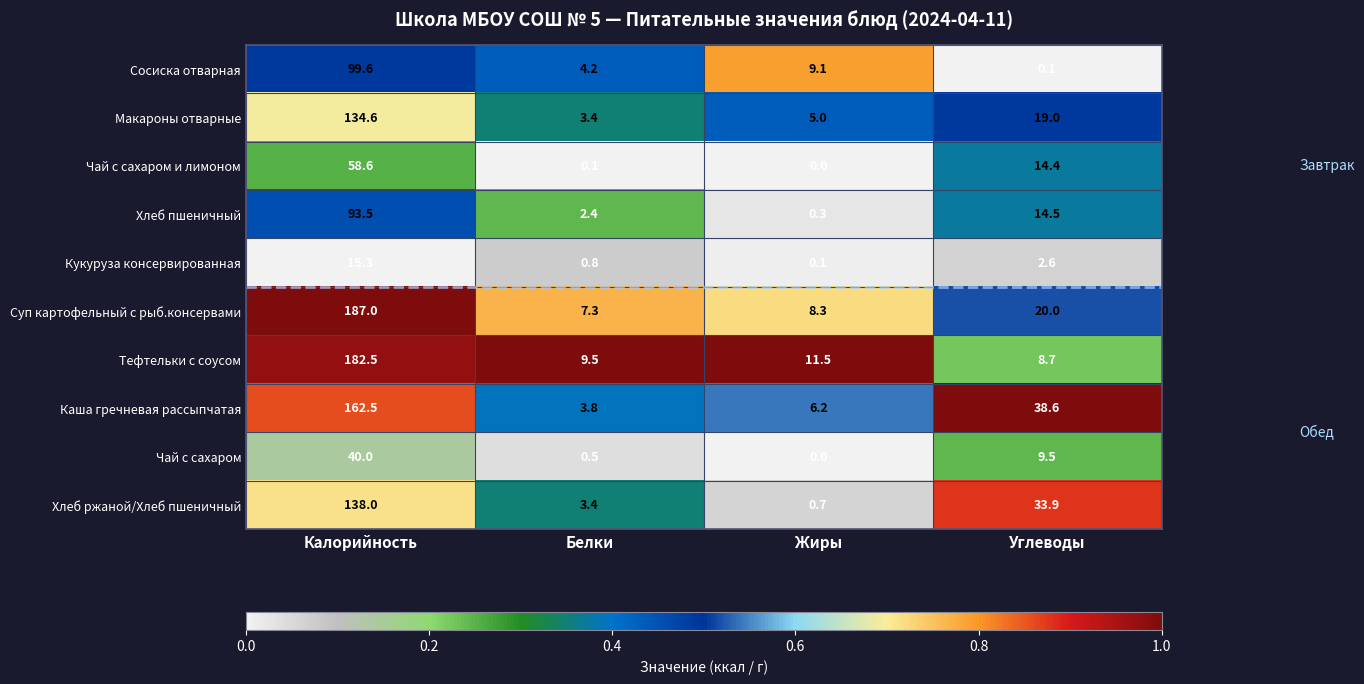

What is the total value across all series at Калорийность?

1111.6